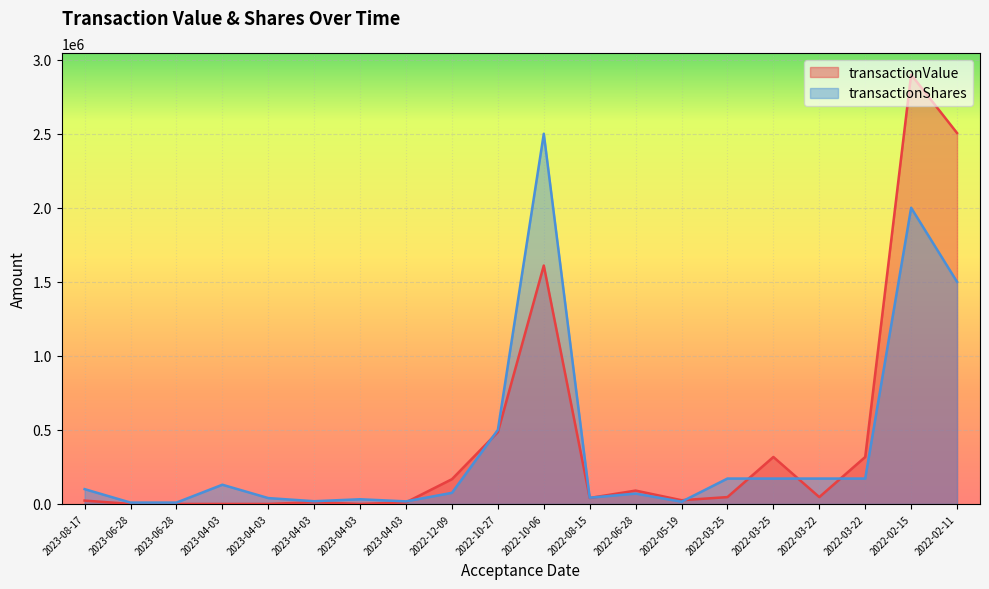

Where do transactionShares and transactionValue first cross each other?

2023-04-03 and 2022-12-09